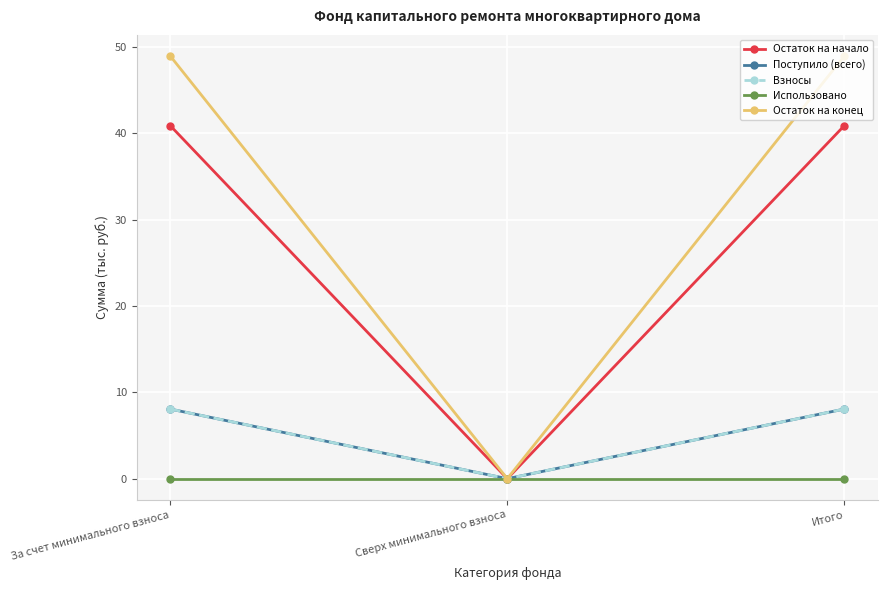

How many categories are shown in the chart?

3